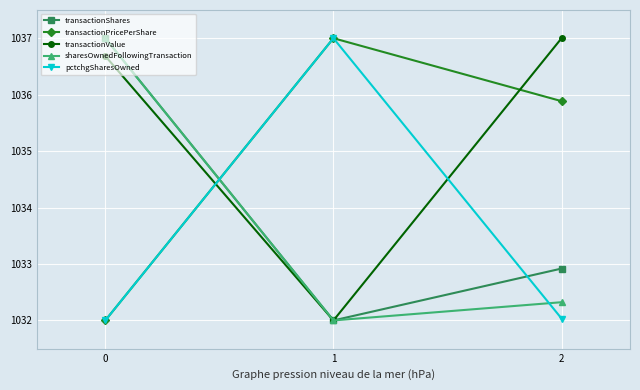

What is the sum of the transactionShares values at 1 and 2?

2064.9